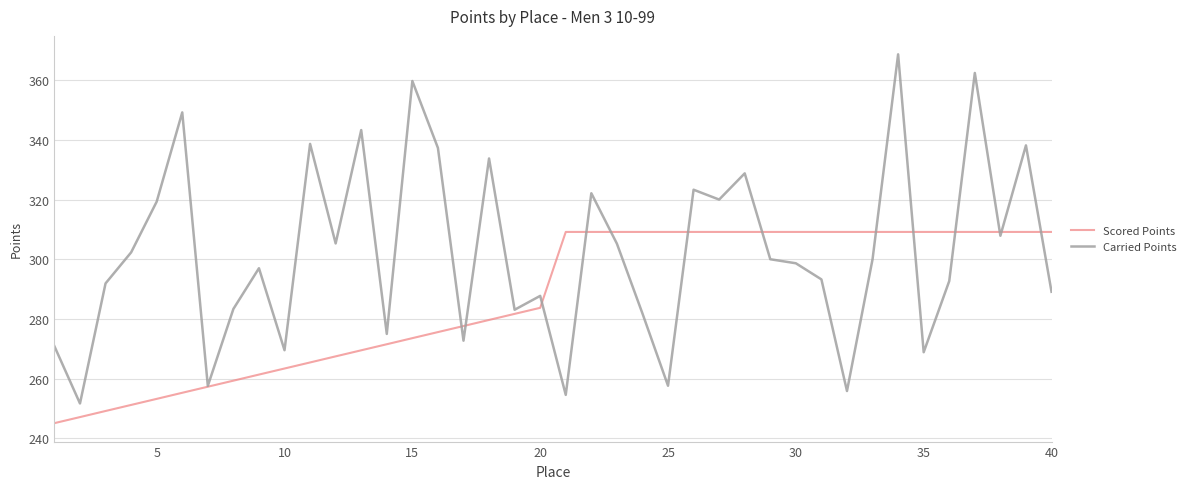

Which series has the largest total across all categories?

Carried Points